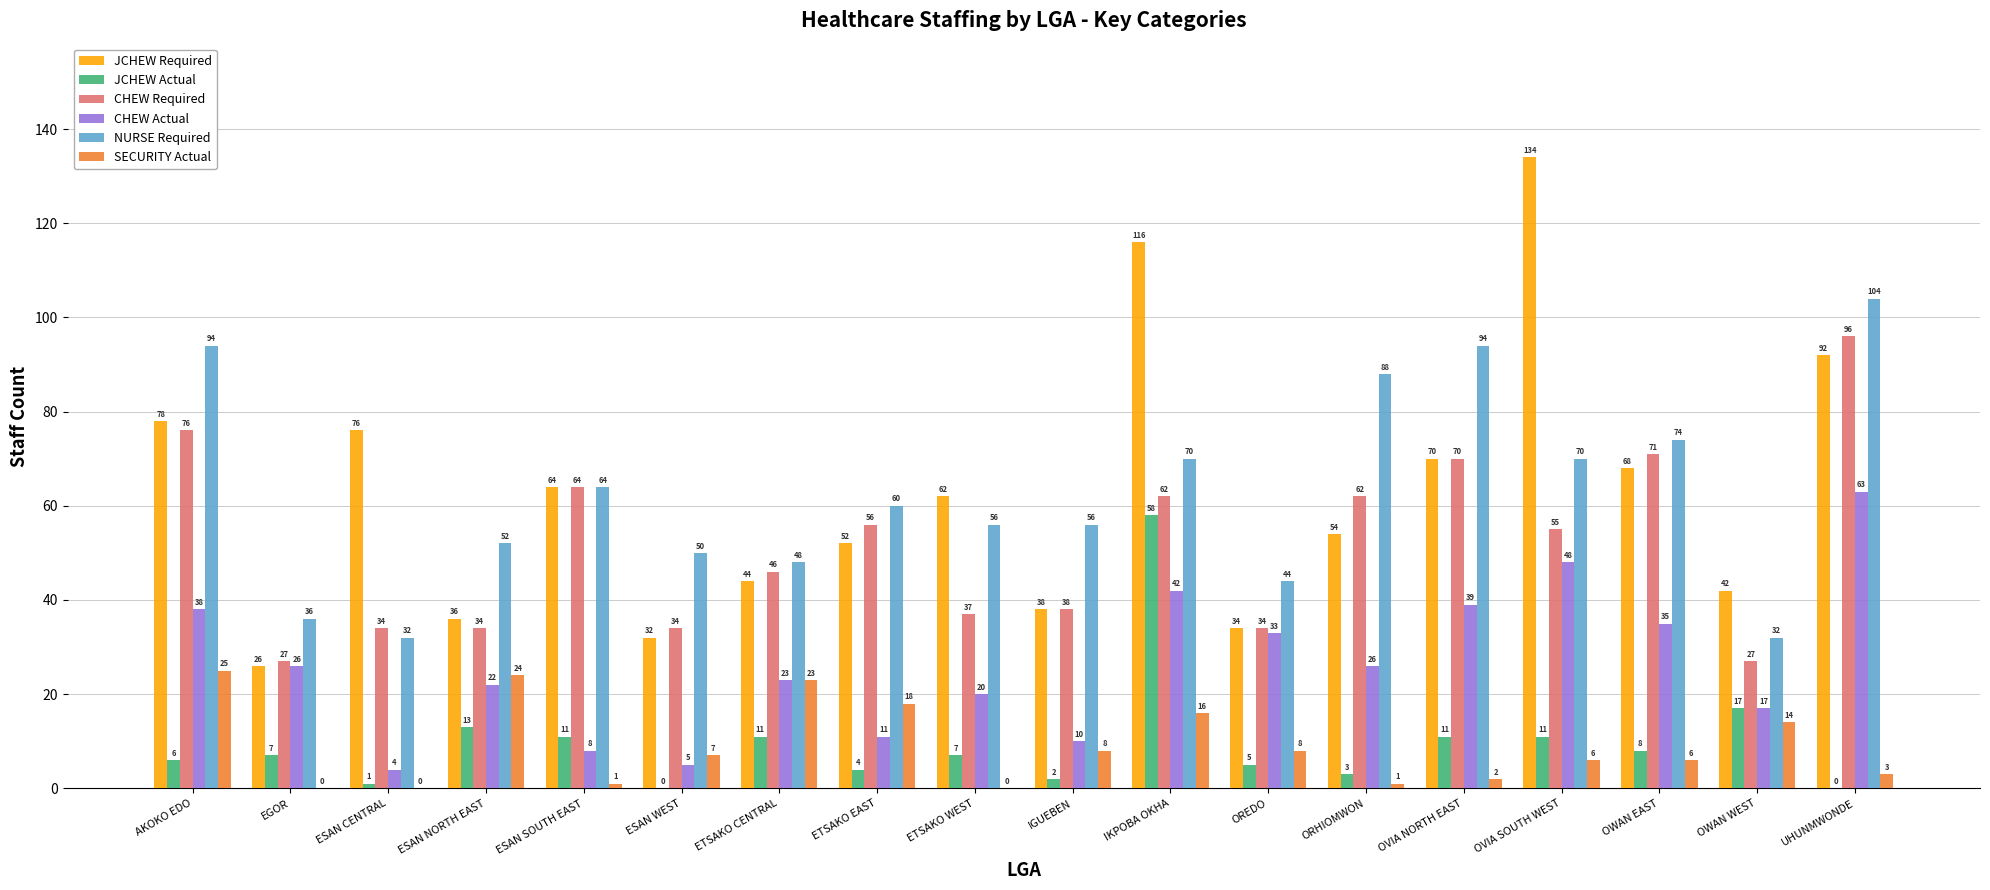

Which label corresponds to the largest value in the chart?

OVIA SOUTH WEST